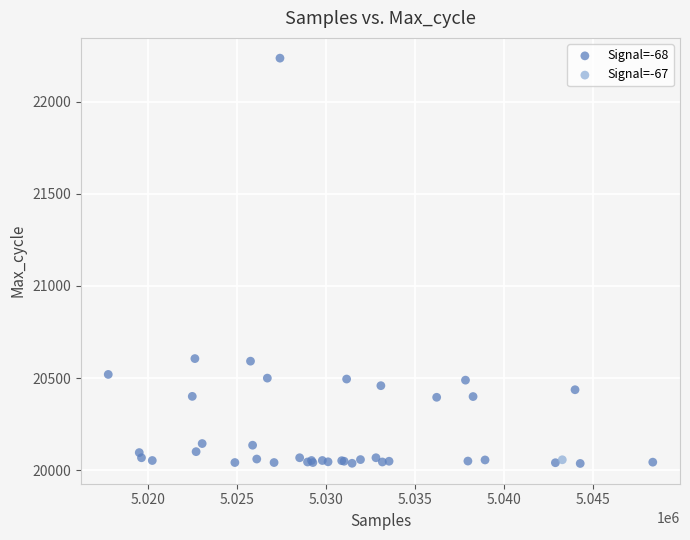

What are all the series names shown in the legend?

Signal=-68, Signal=-67